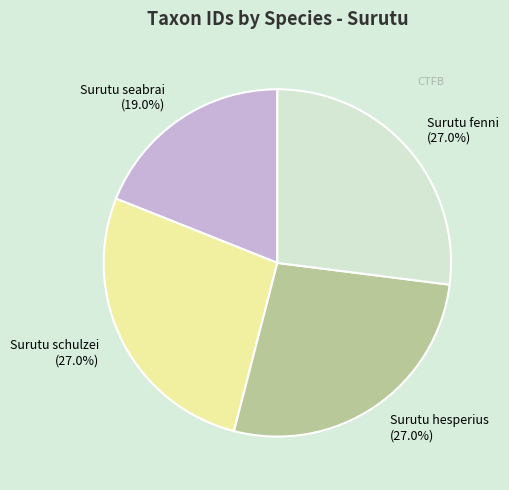

How many segments does this pie chart have?

4